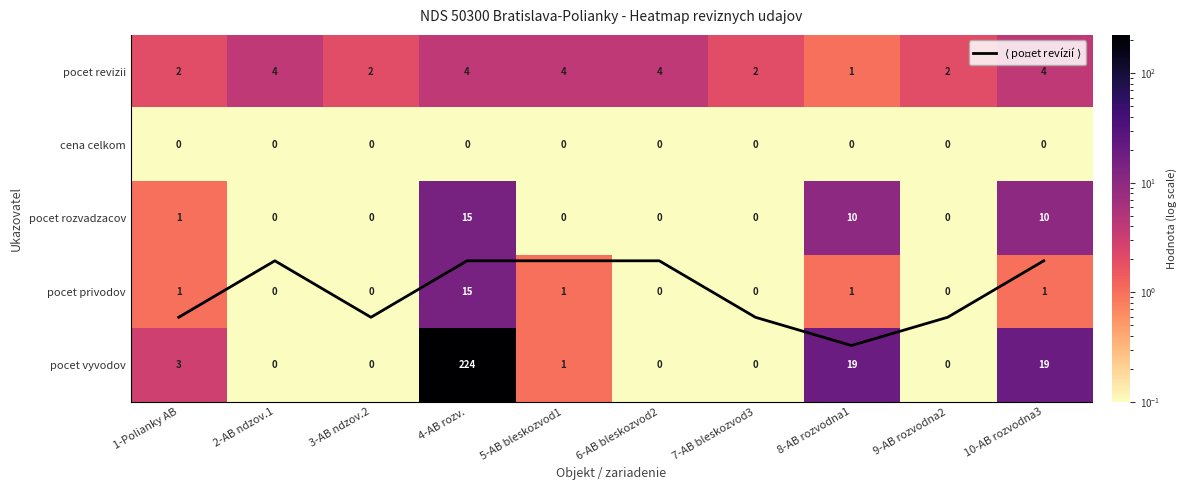

What is the difference between the second highest and second lowest values in the pocet vyvodov series?

19